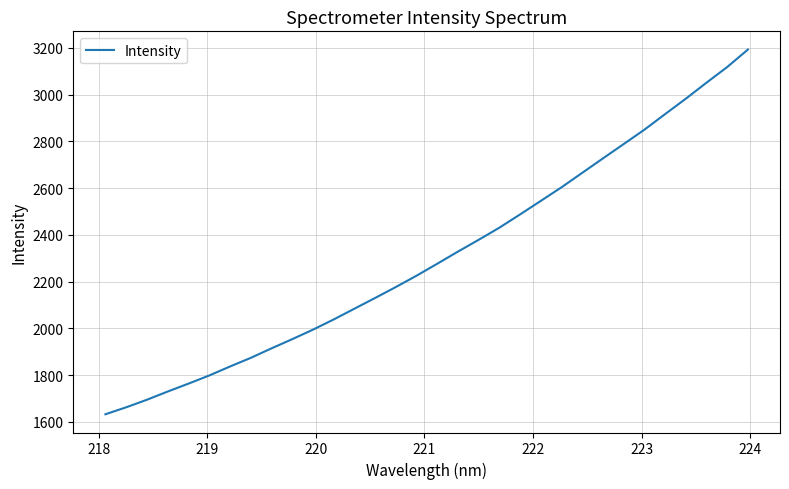

What is the maximum value shown in the chart?

3192.5